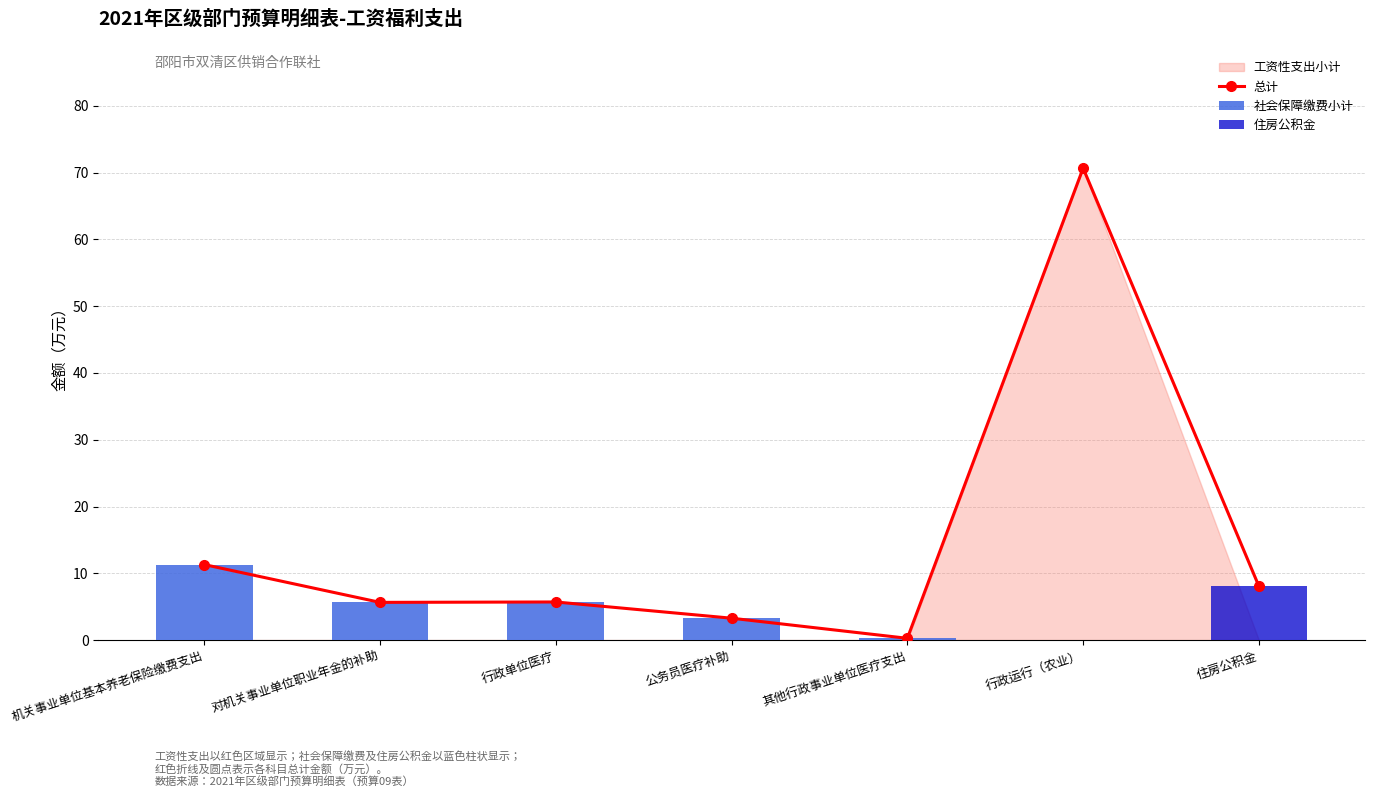

At which label does 总计 reach its peak?

行政运行（农业）